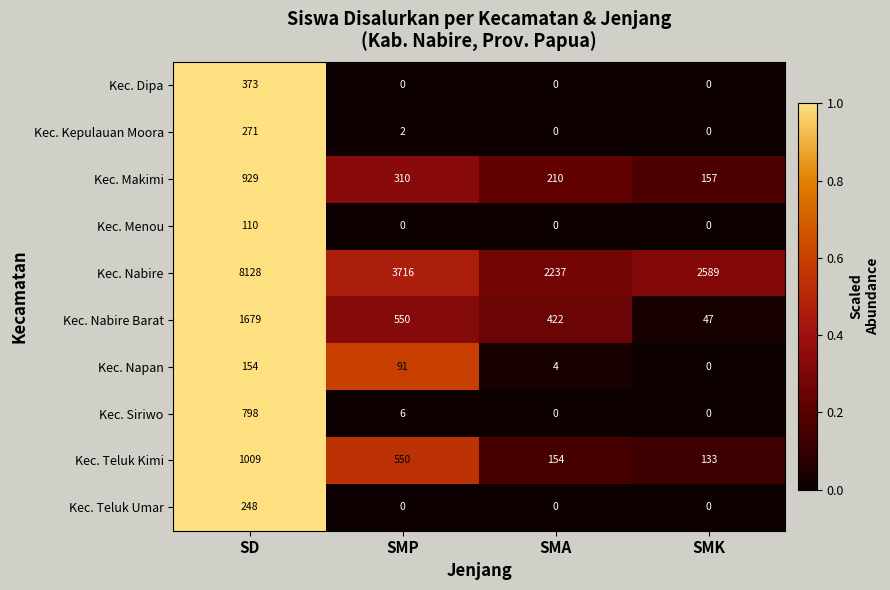

What is the difference between the highest and lowest values at SMK?

2589